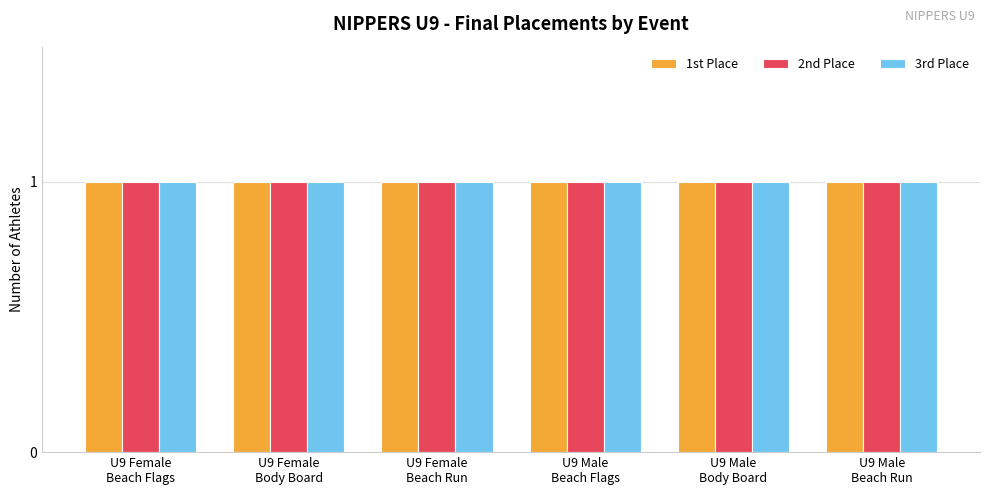

Which series has the largest range (max minus min)?

1st Place